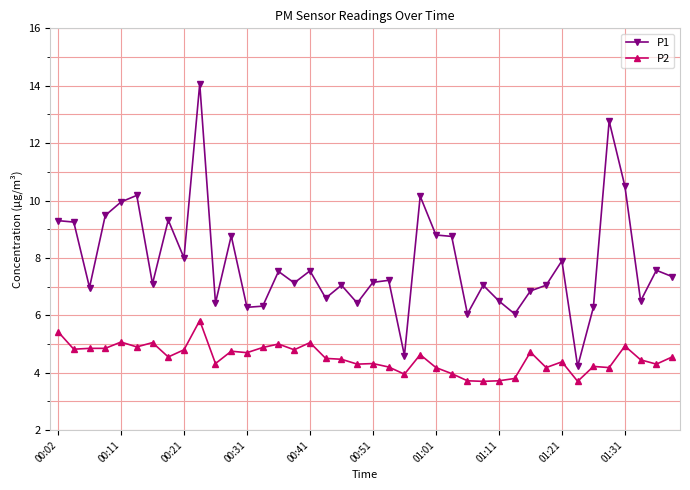

List the series in order of their peak value, highest first.

P1, P2